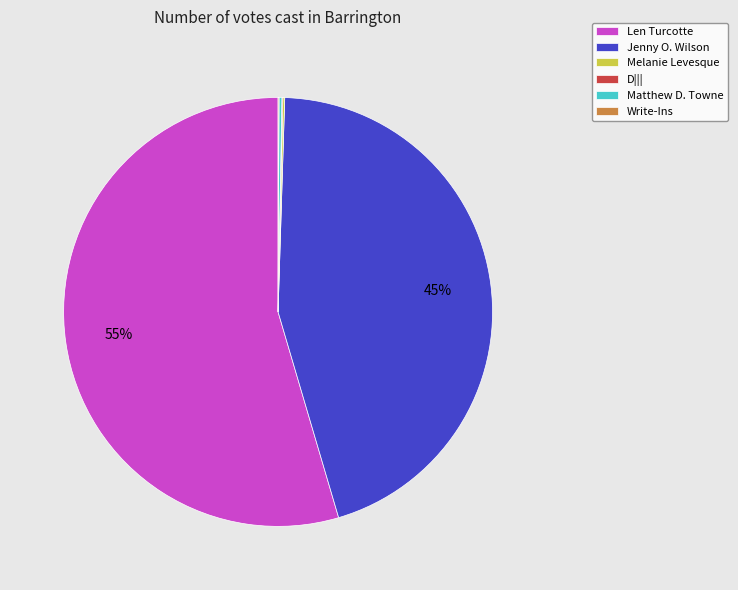

Which category has the biggest portion of the pie?

Len Turcotte